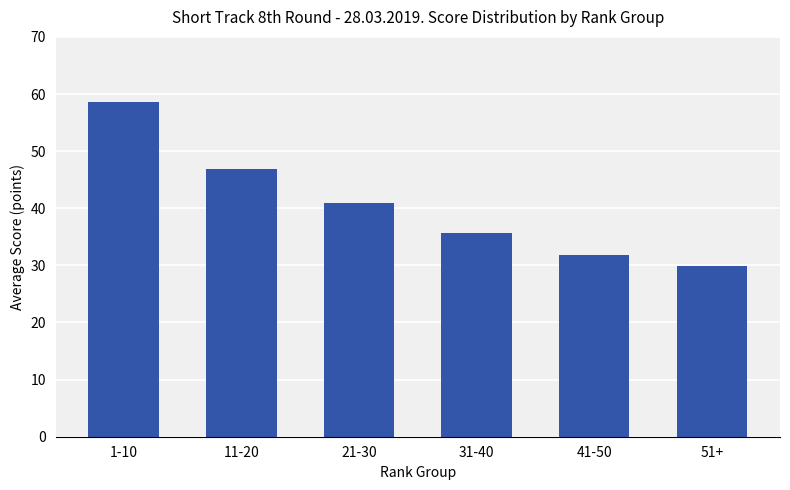

What is the change in value from 1-10 to 31-40?

-22.8